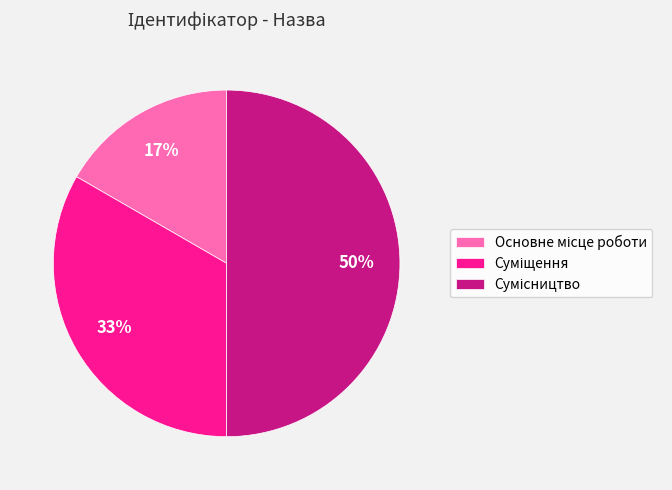

To the nearest percent, what is the difference between the largest and smallest slice percentages?

33%